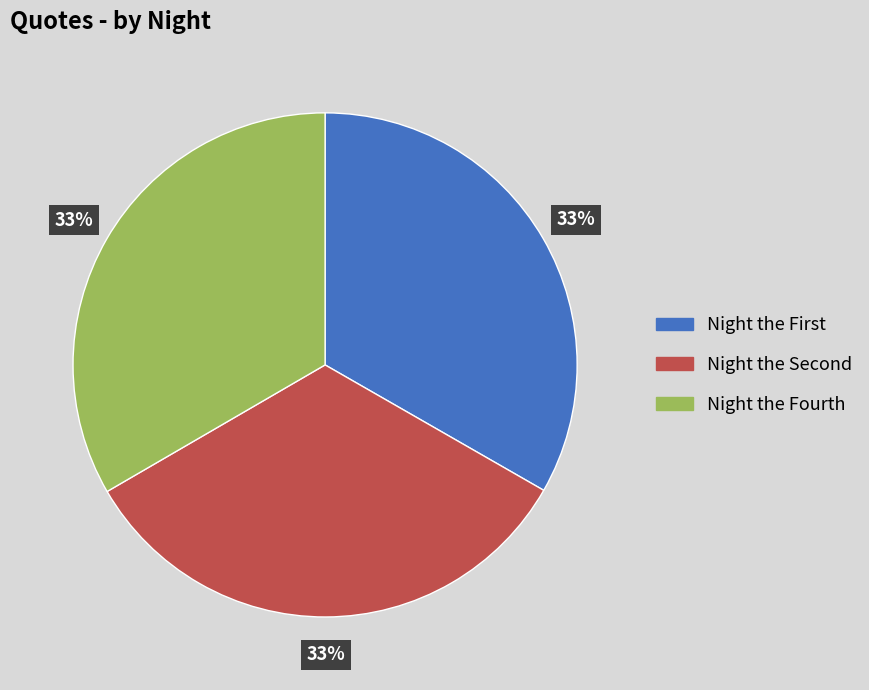

How many segments does this pie chart have?

3